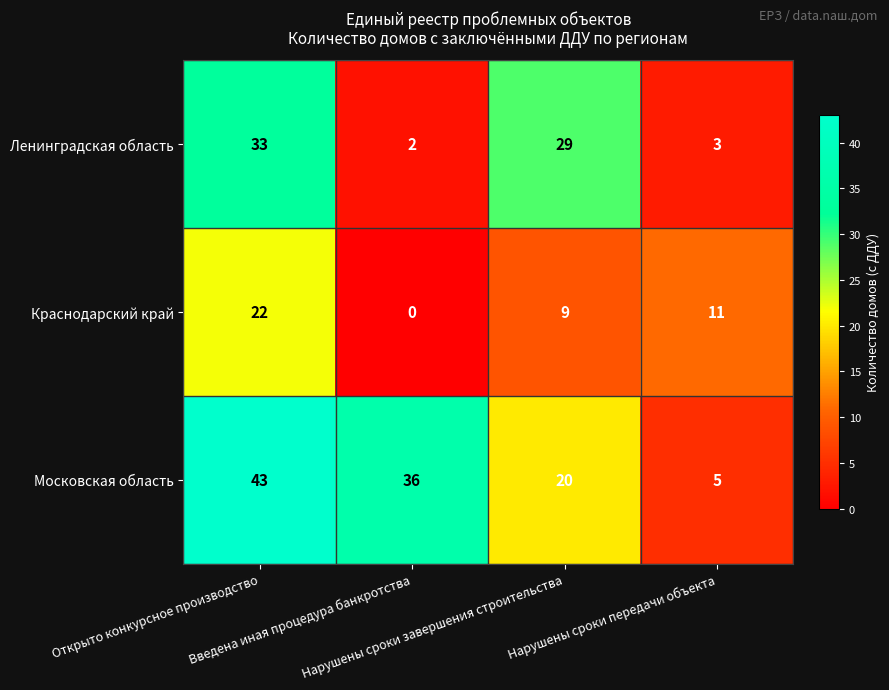

List the series in order of their overall mean, lowest first.

Краснодарский край, Ленинградская область, Московская область